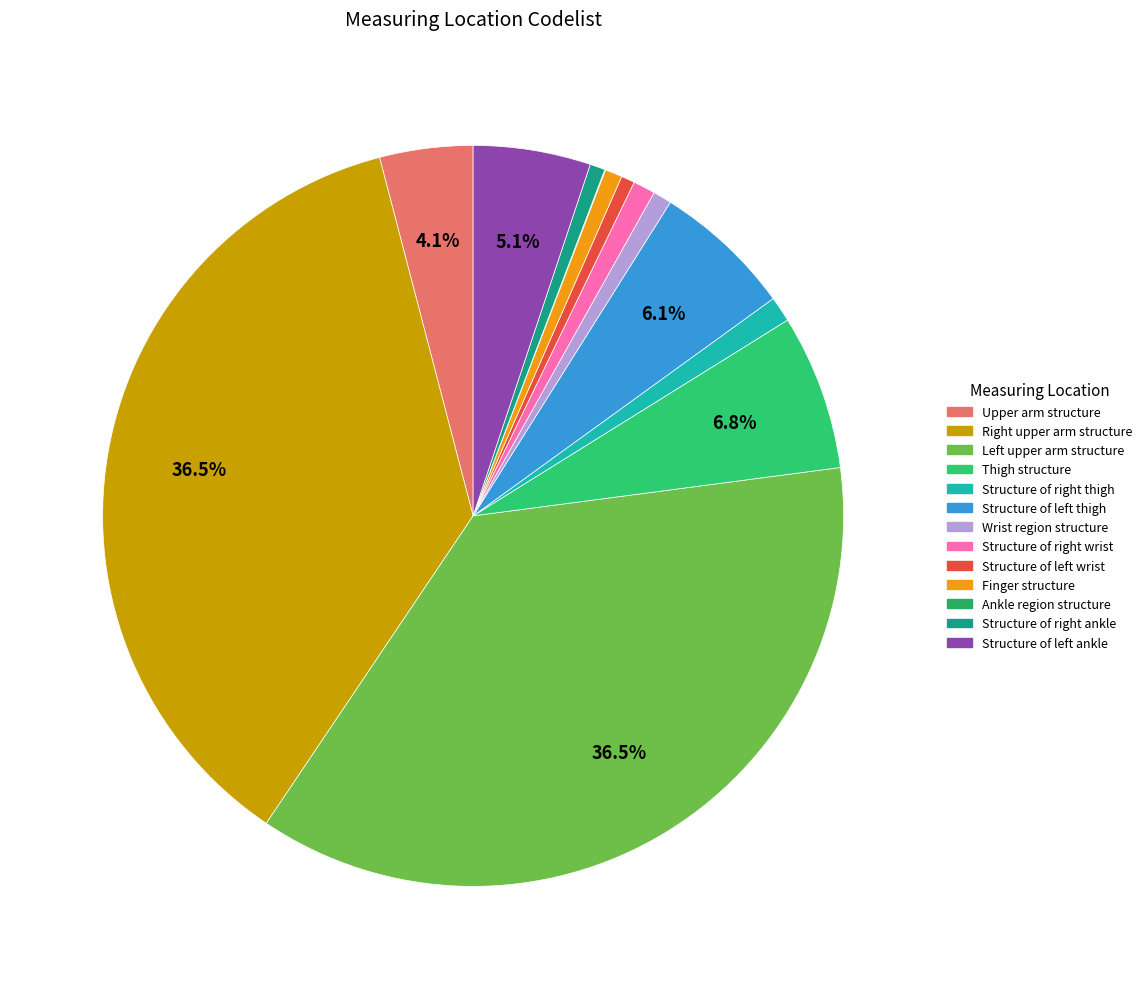

To the nearest percent, what is the combined percentage of Wrist region structure and Finger structure?

2%